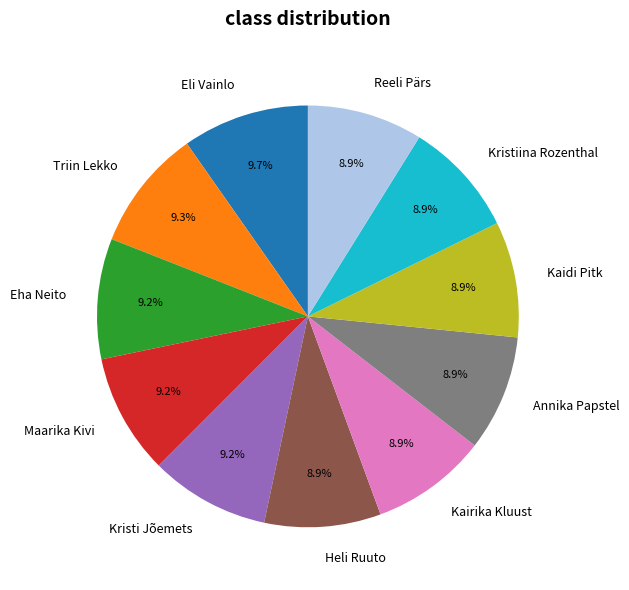

Does Kairika Kluust account for over 50% of the chart?

No